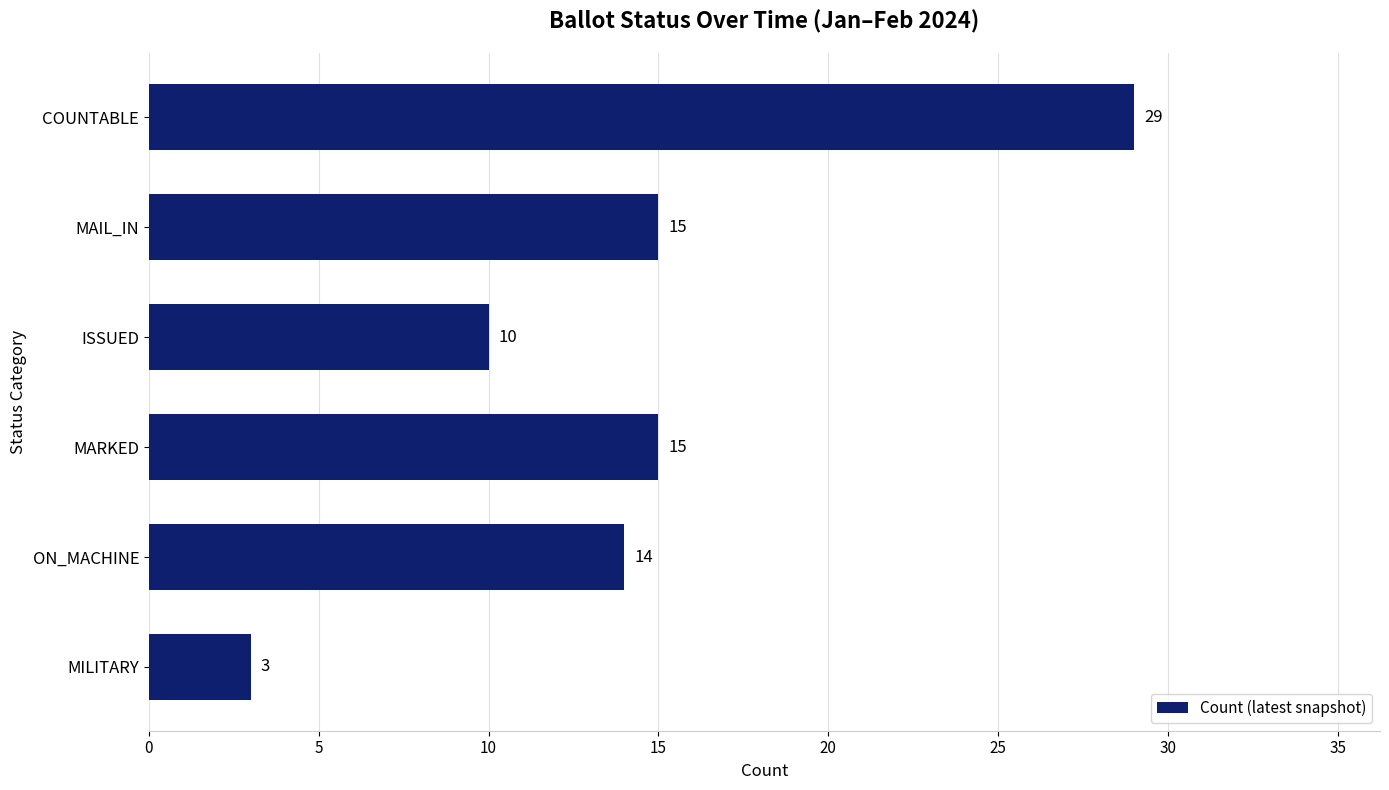

What is the label of the 5th bar from the bottom?

MAIL_IN